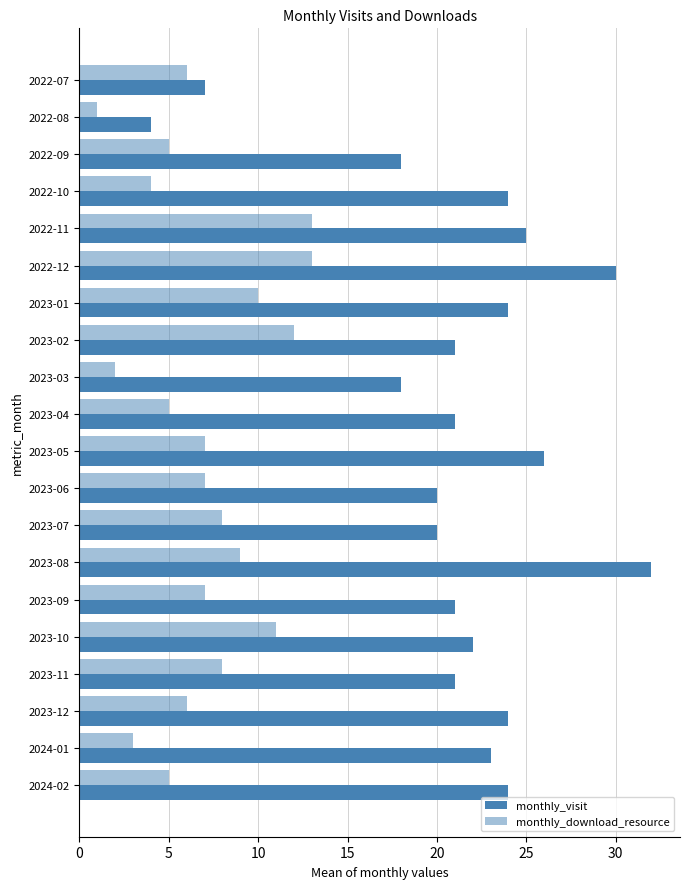

What is the average value of the monthly_download_resource series?

7